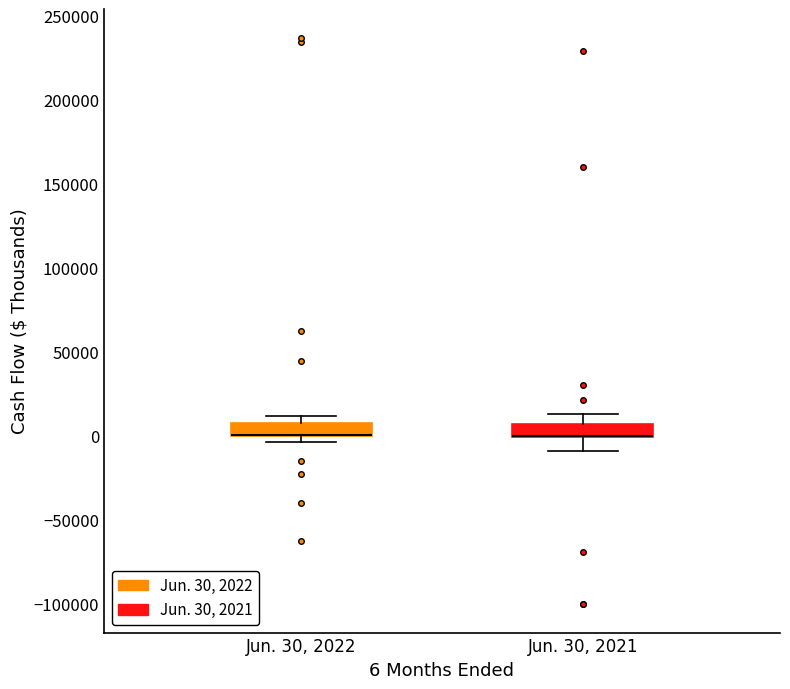

Reading left to right, read every box against the y-axis: the position of its median line, the range the box covers, and the ends of its whiskers. The values are not printed on the chart, so give them approximately, as read against the axis.

Jun. 30, 2022: median 0 (drawn on the box's lower edge), box 0 to 10000, whiskers -5000 to 10000 (above the box's upper edge)
Jun. 30, 2021: median 0 (drawn on the box's lower edge), box 0 to 5000, whiskers -10000 to 15000